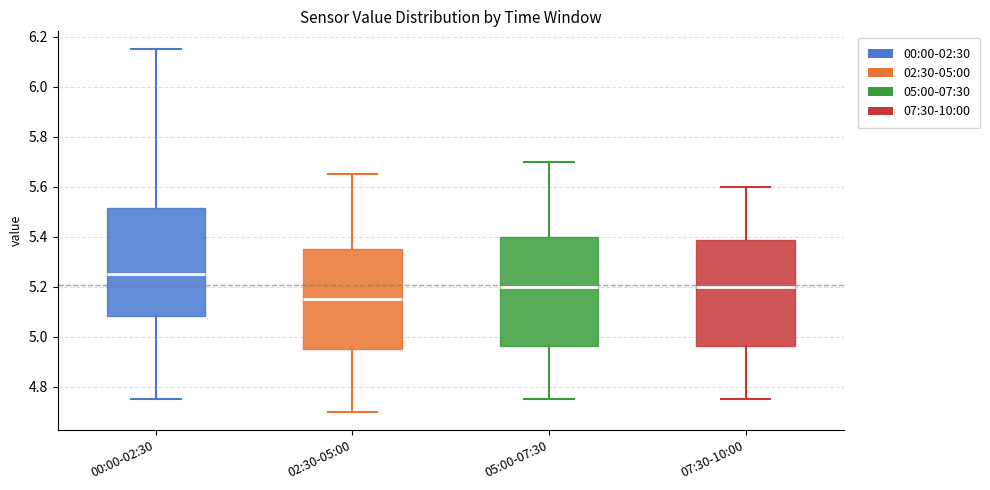

Where does the lower whisker of the box for 02:30-05:00 end on the y-axis? The values are not printed on the chart, so give them approximately, as read against the axis.

4.70